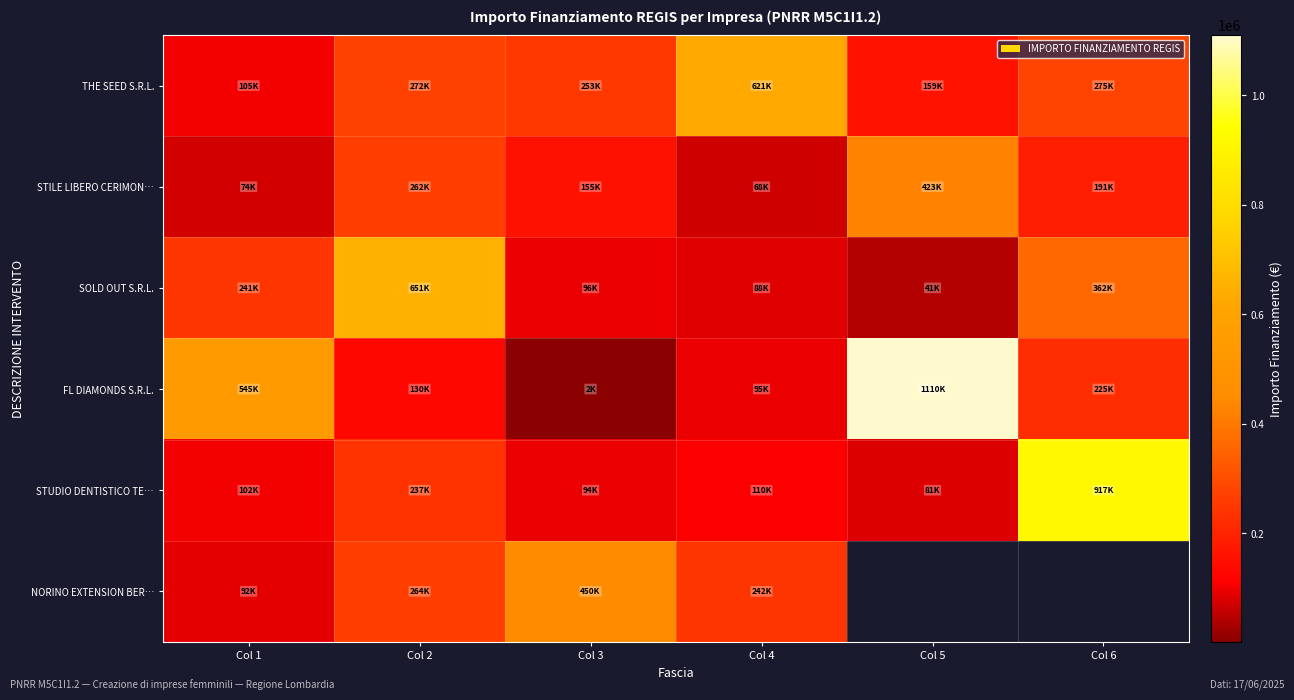

What is the difference between the highest and lowest values at Col 6?

725443.8